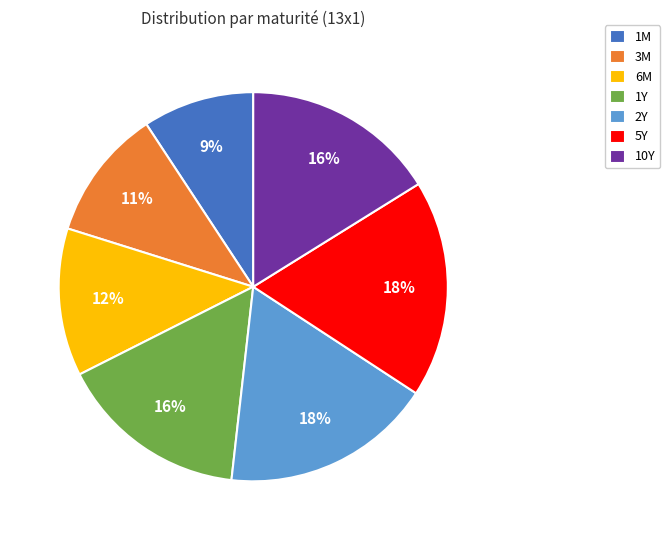

Does any single category account for the majority?

No